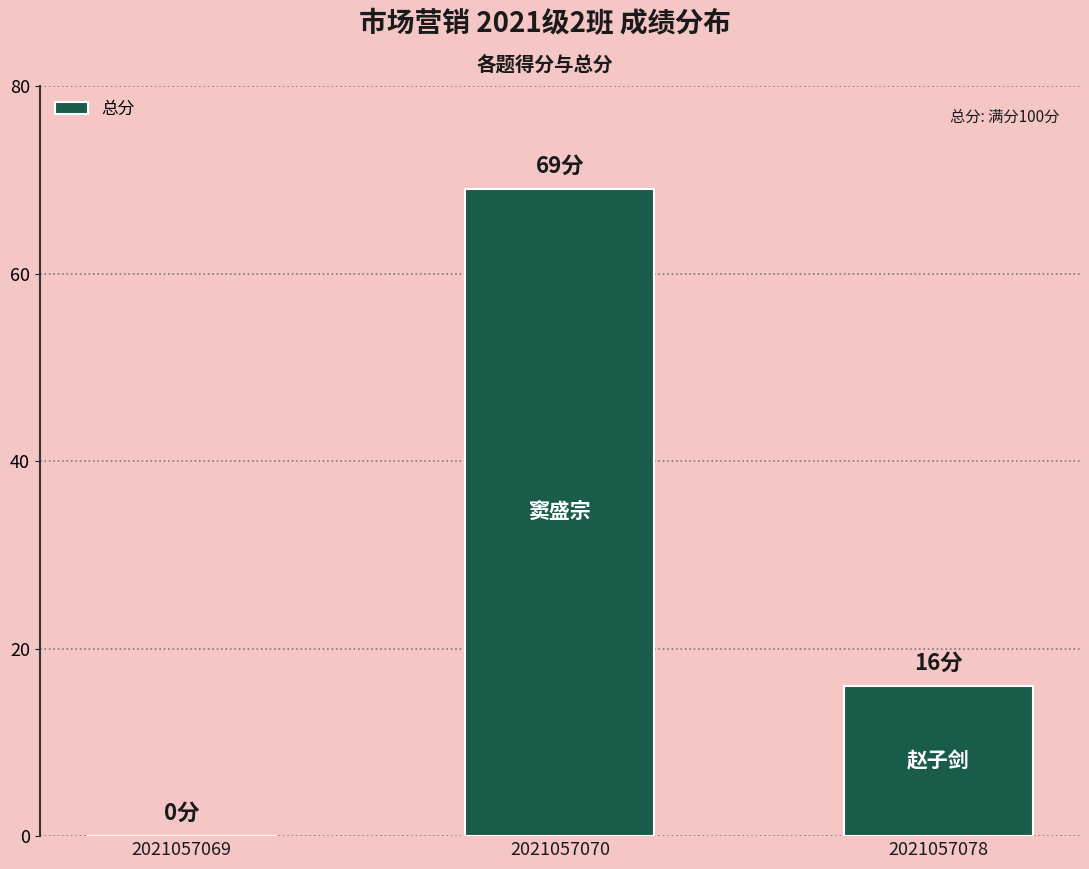

How many data points does each series have?

3